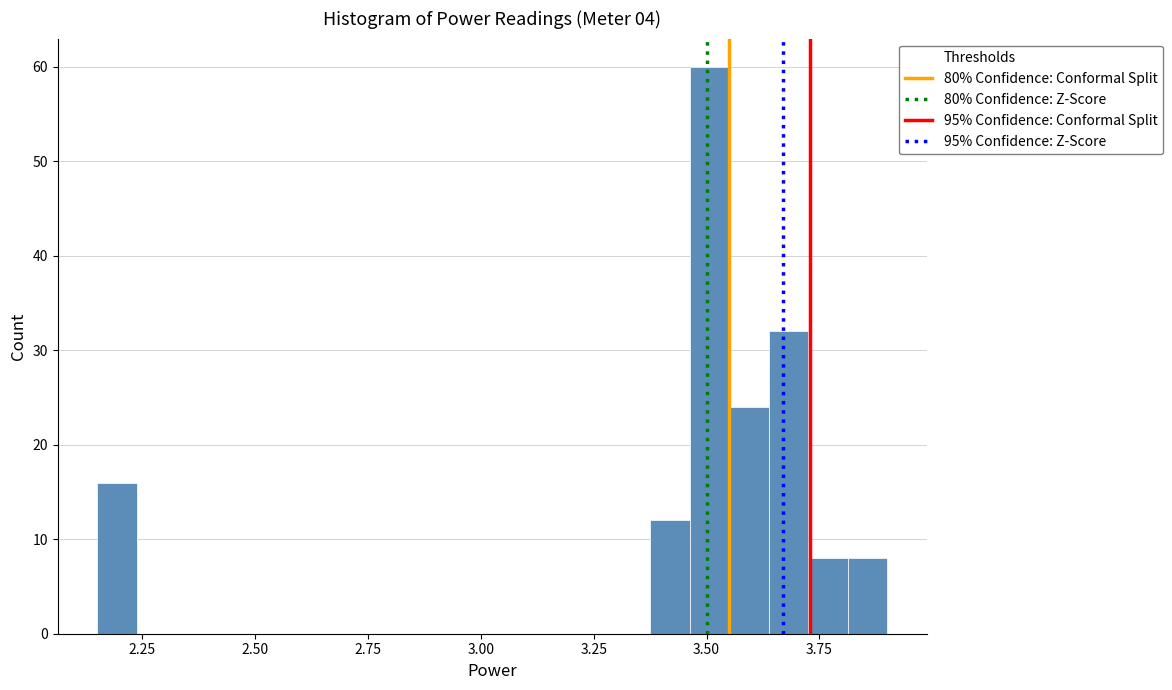

Read against the x-axis, roughly where is the centre of the tallest bar?

3.50